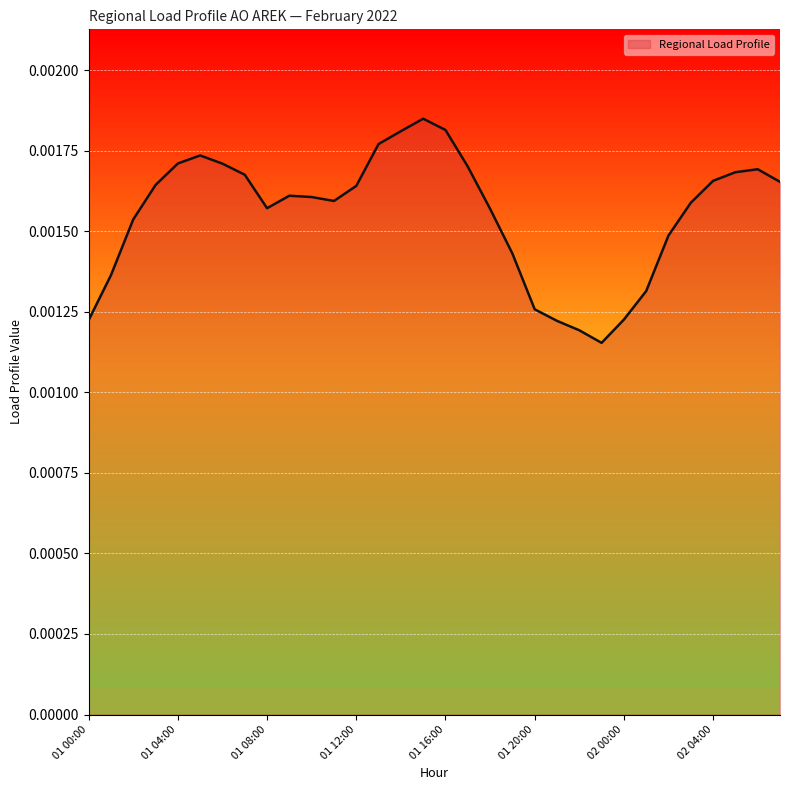

Which has a higher value, 14 or 01 16:00?

14